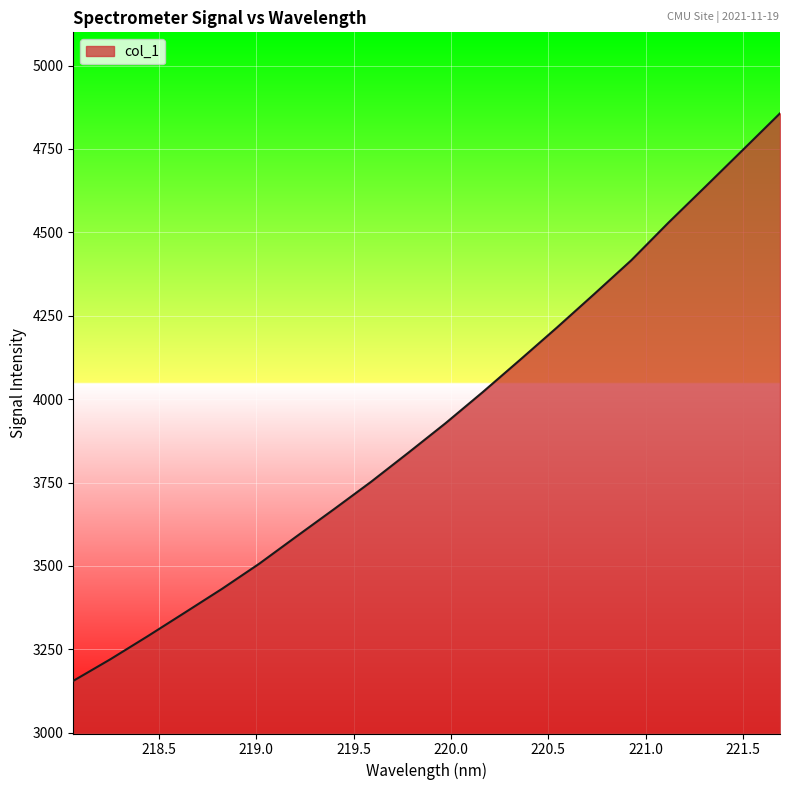

What is the difference between the maximum and minimum values?

1701.3